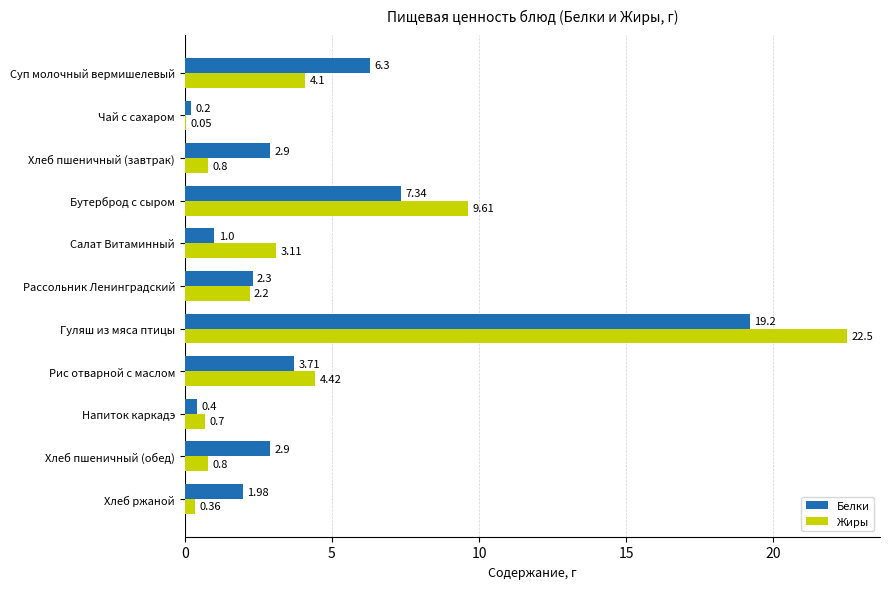

What is the total value across all series at Хлеб пшеничный (обед)?

3.7